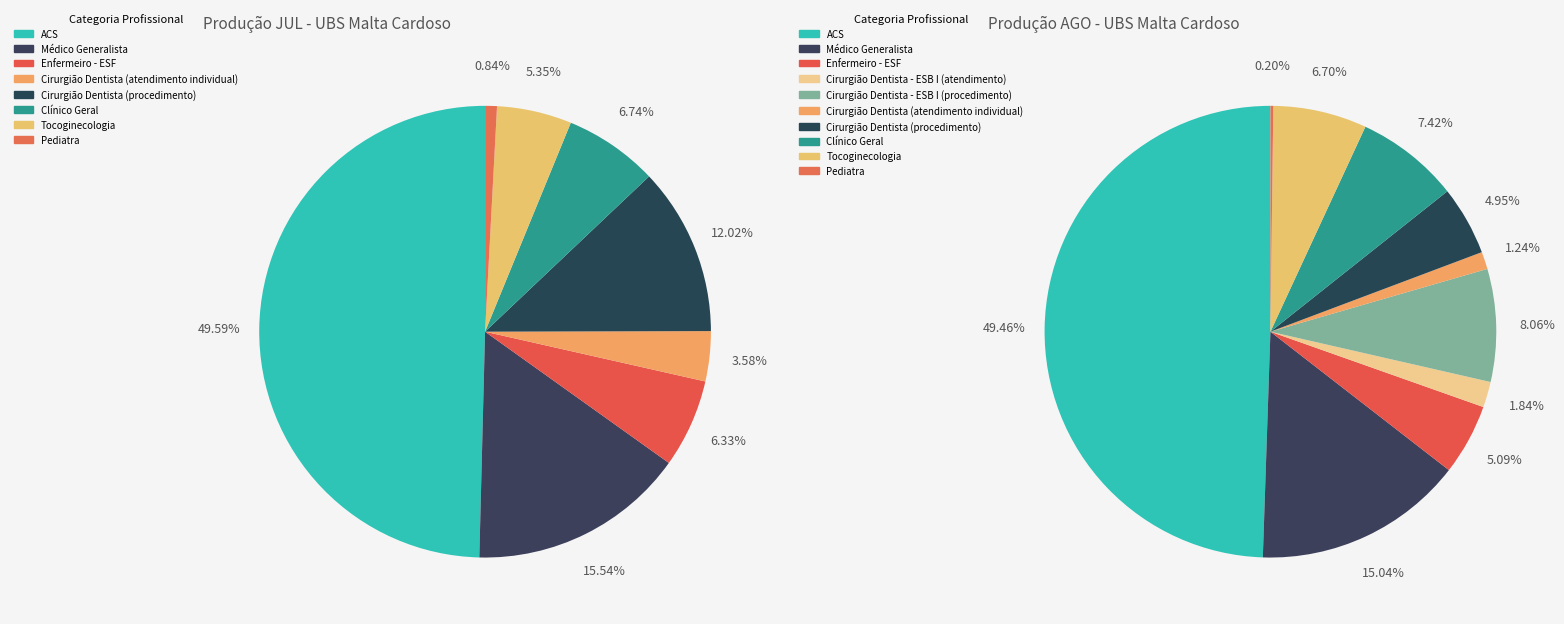

Which category has the biggest portion of the pie?

ACS